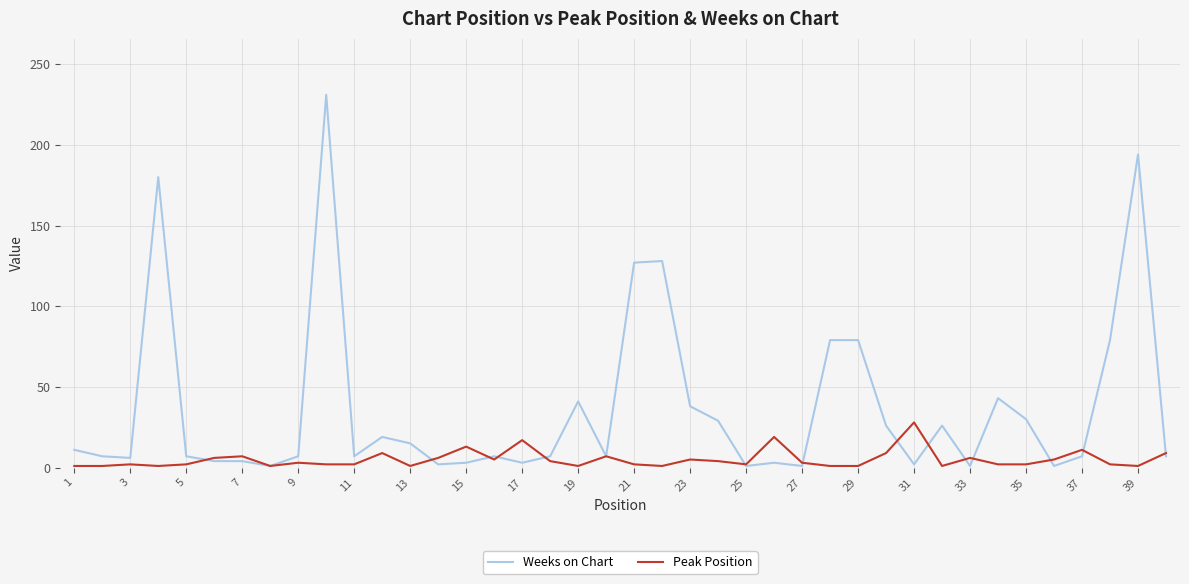

List the series in order of their peak value, lowest first.

Peak Position, Weeks on Chart